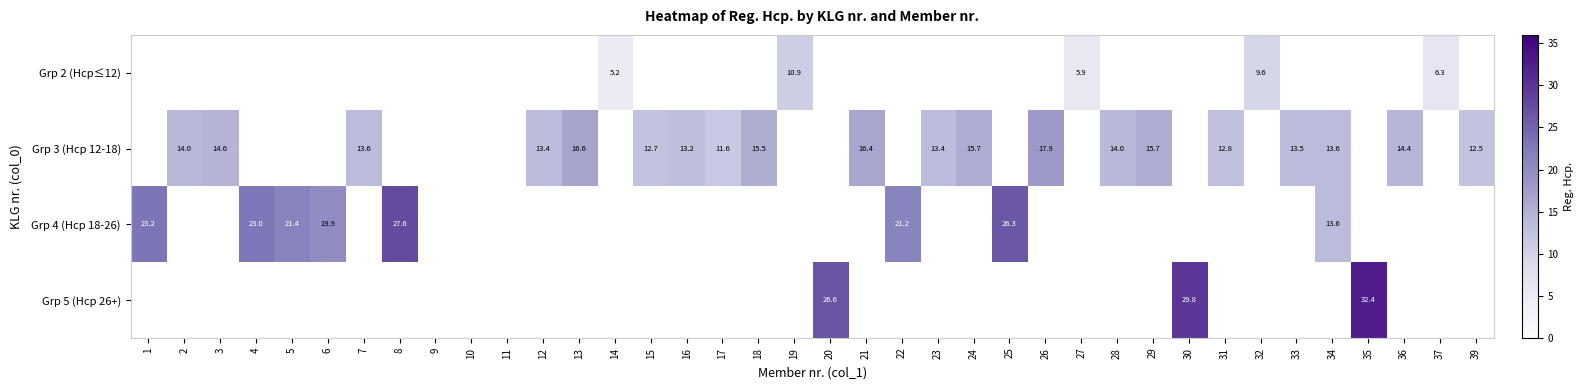

The value of Grp 3 (Hcp 12-18) at 36 is 14.4. True or false?

True